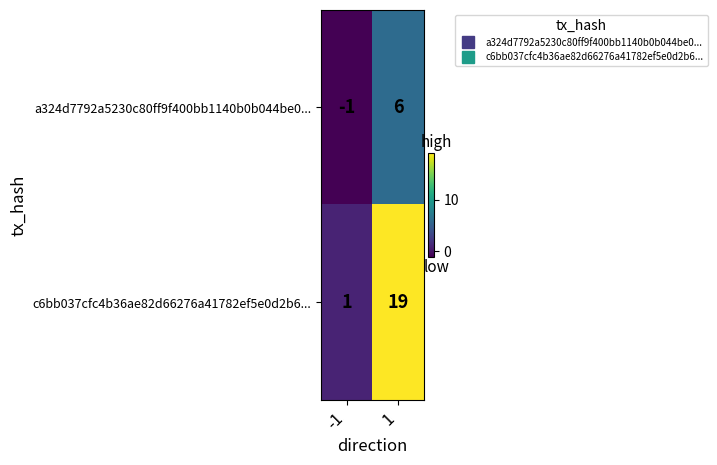

At 1, list the series in order from largest to smallest.

c6bb037cfc4b36ae82d66276a41782ef5e0d2b6..., a324d7792a5230c80ff9f400bb1140b0b044be0...